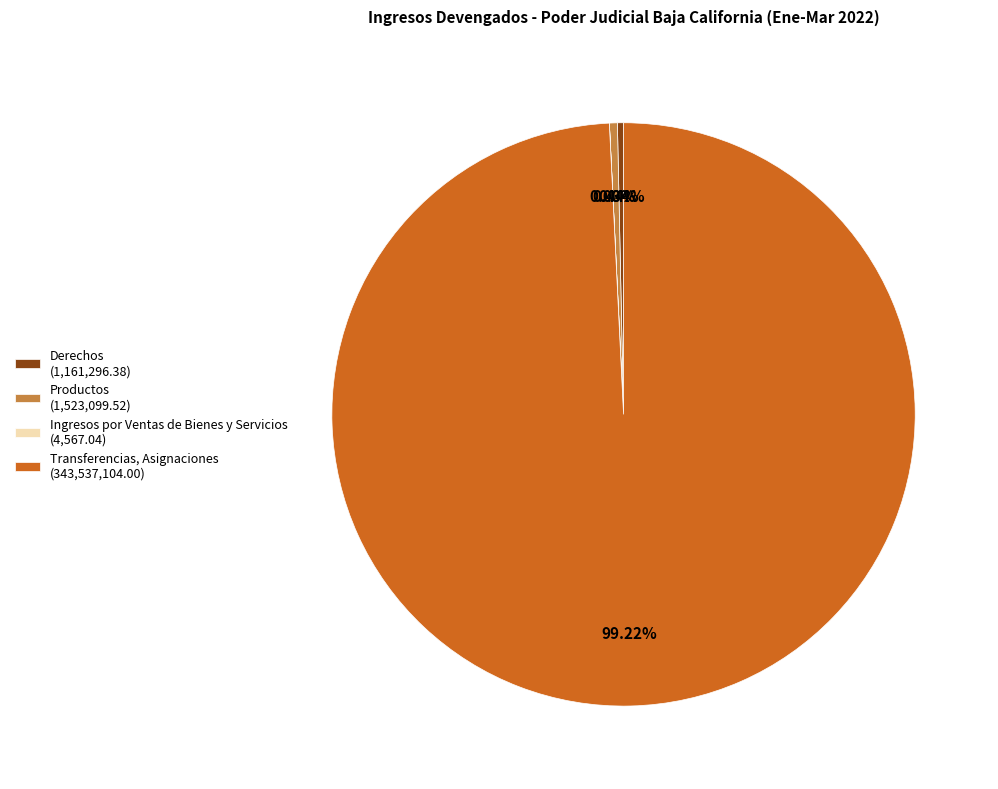

Is there any slice that represents more than half of the pie?

Yes